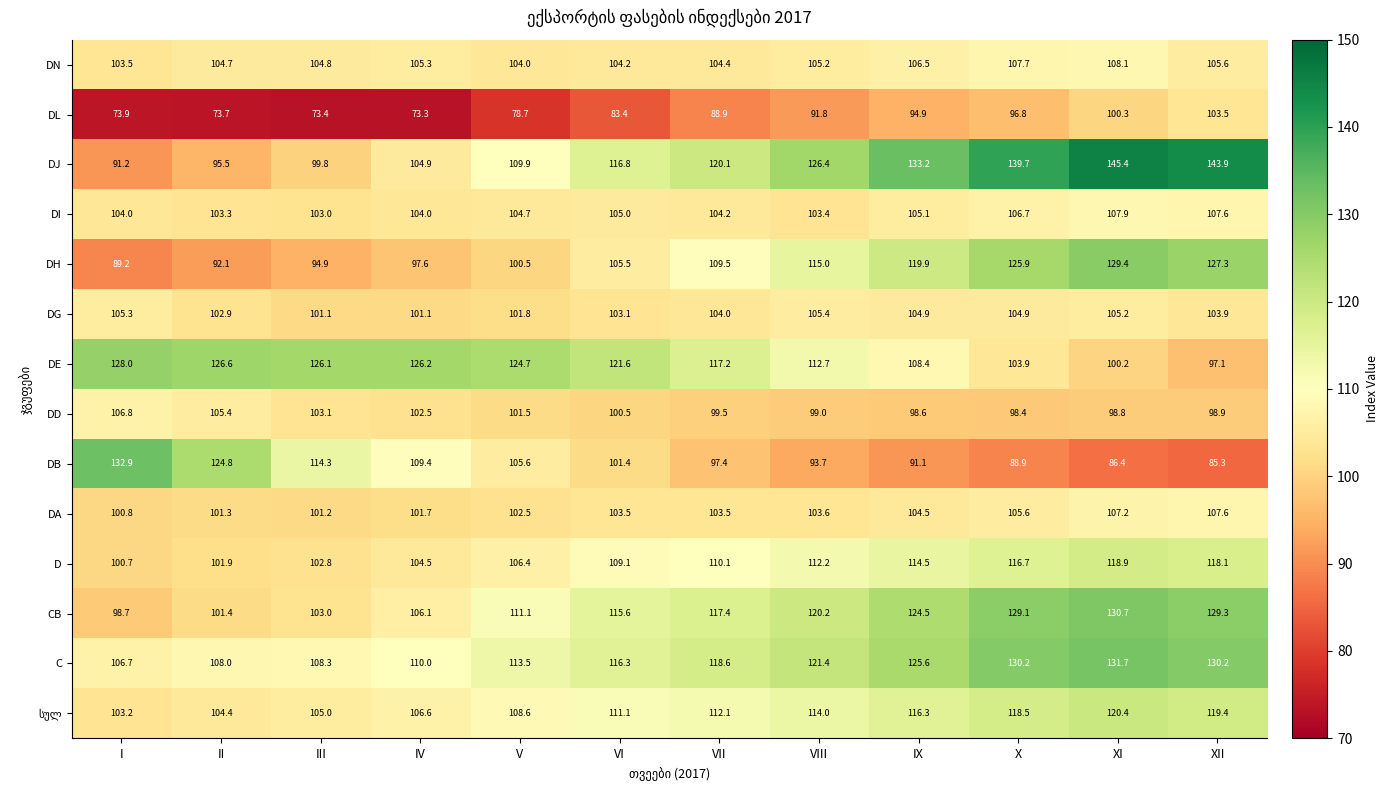

What is the total value across all series at VII?

1506.9